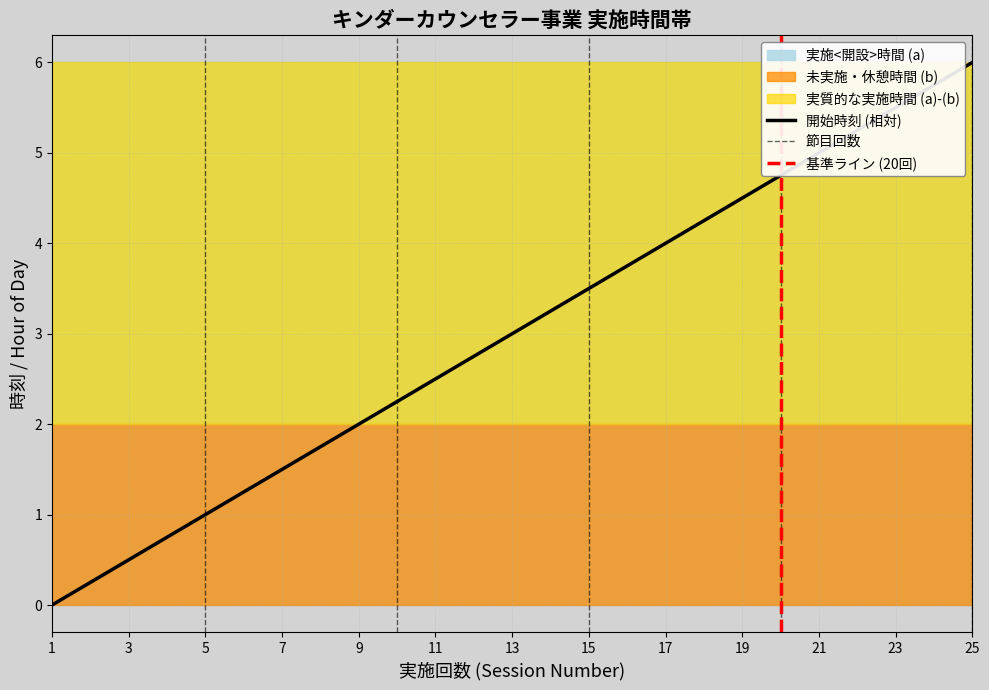

Is it true that 開始時刻 (相対) equals 3.9 at 13?

False